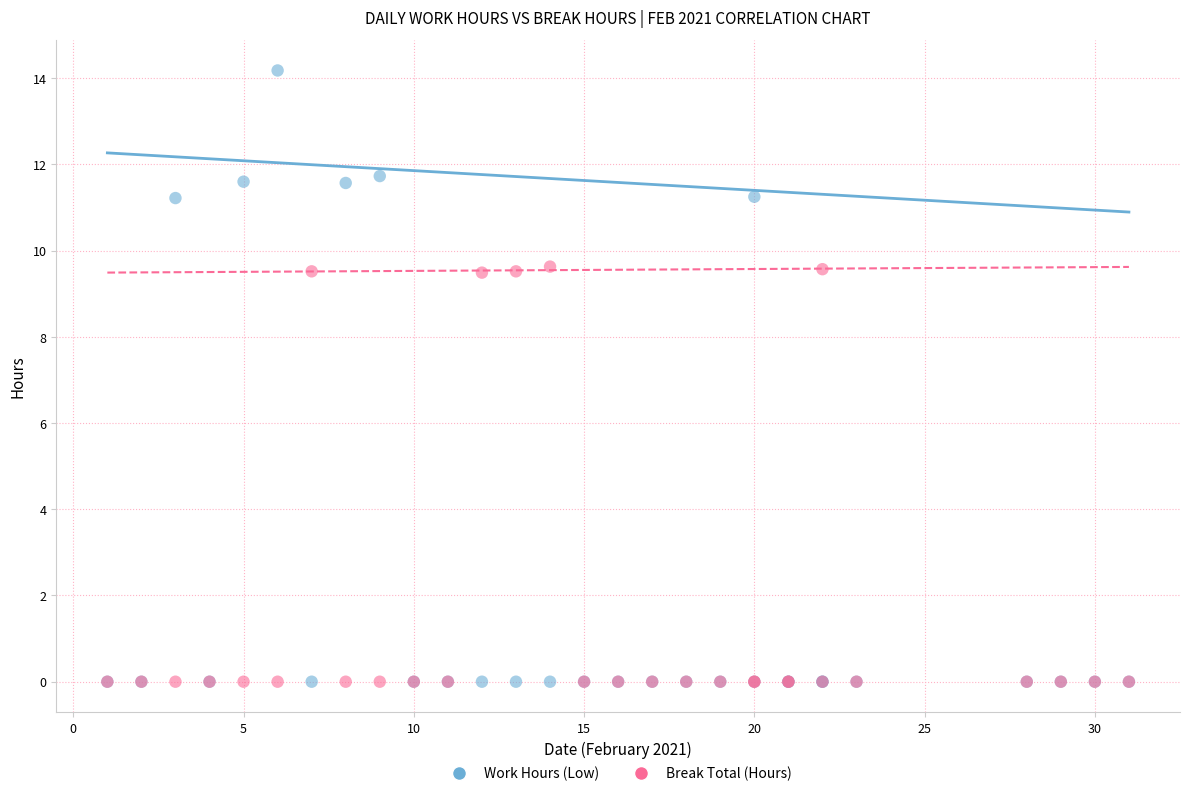

Which series has the widest spread of Y values?

Work Hours (Low)